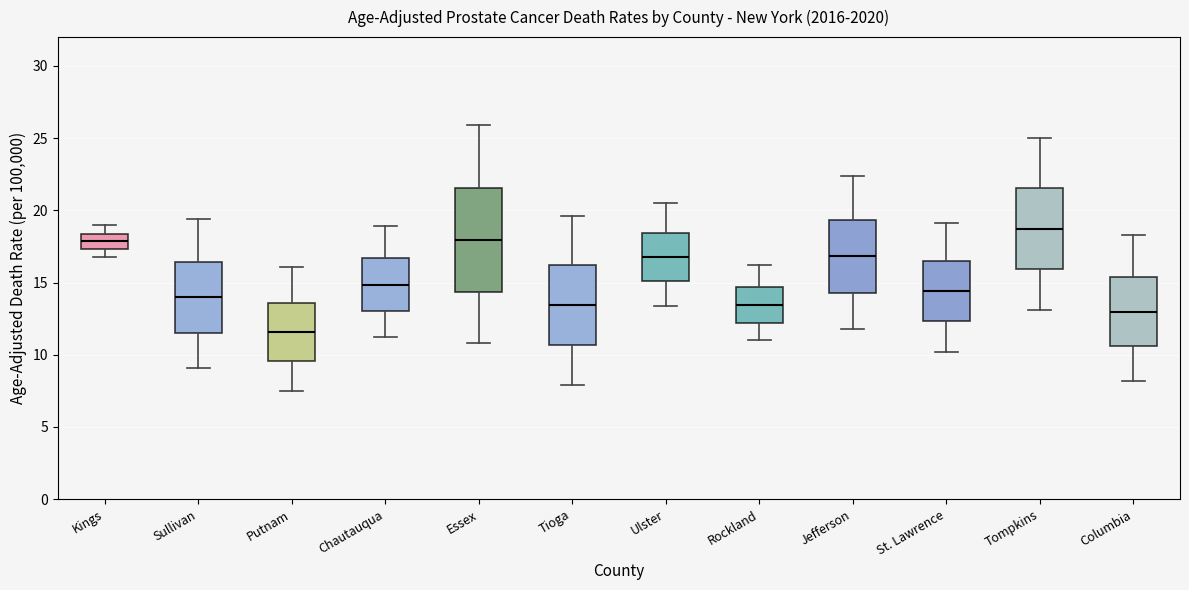

Which box is the tallest, from its lower edge to its upper edge?

Essex